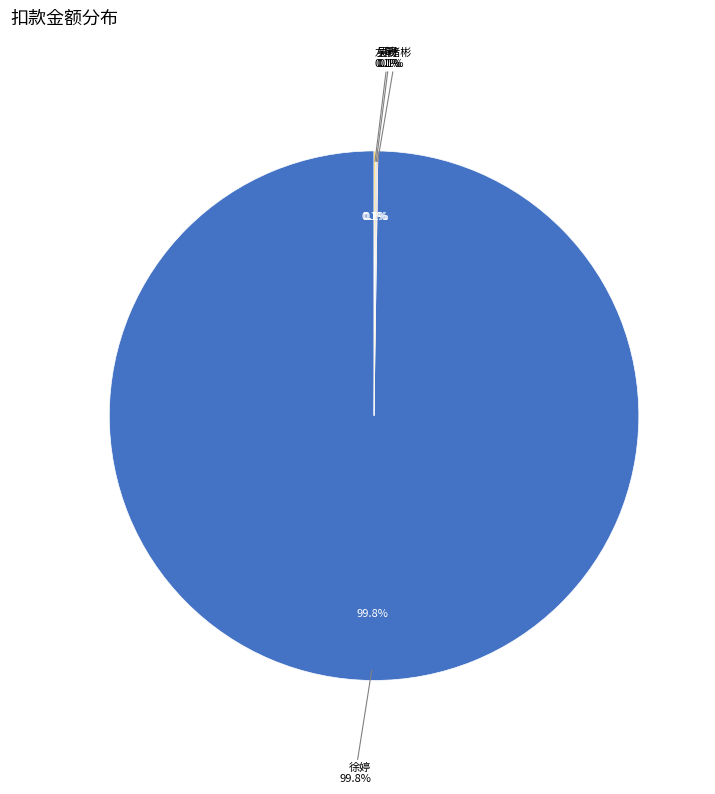

Is it true that 左敏 is 15% of the pie?

False